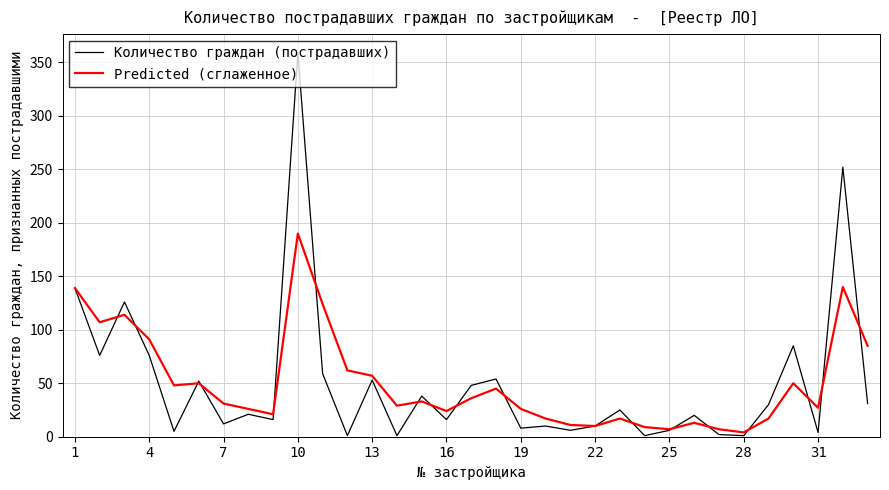

Rank the series by their maximum value, from highest to lowest.

Количество граждан (пострадавших), Predicted (сглаженное)